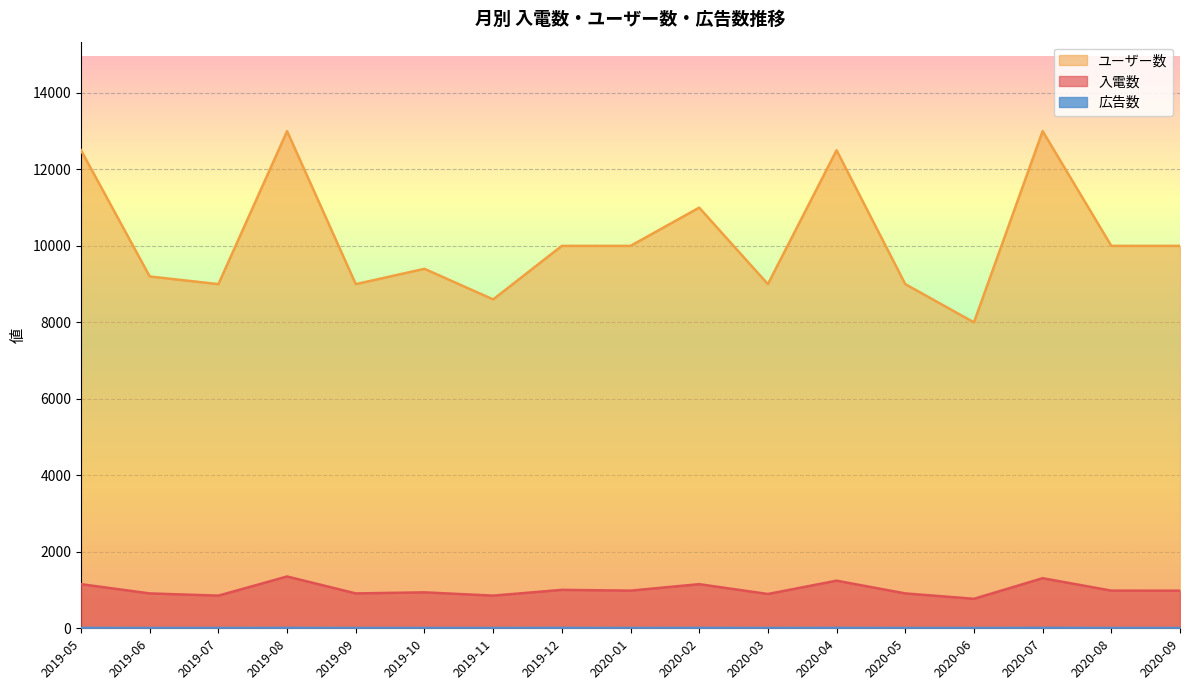

What position from the right is 2019-11?

11